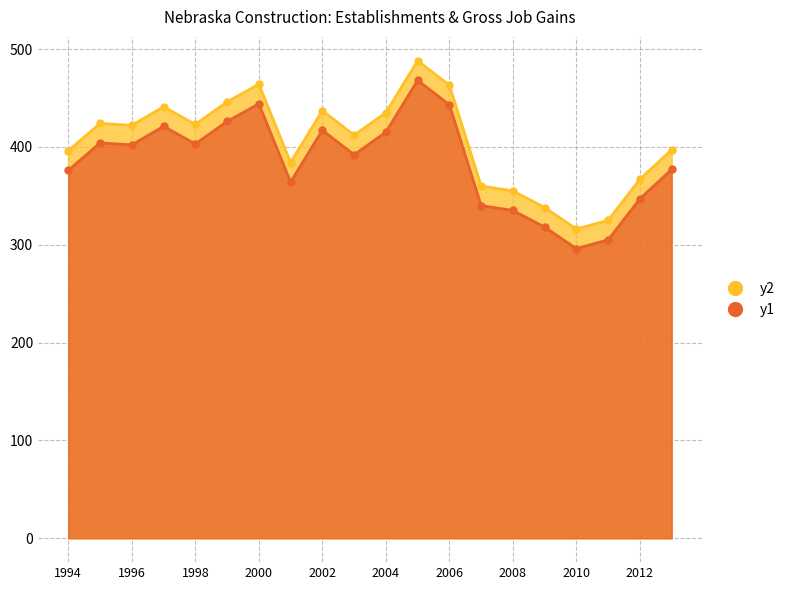

Reading right to left, transcribe all the data shown in this chart.

Total Establishments: 2013=397	2012=367	2011=325	2010=316	2009=338	2008=355	2007=360	2006=463	2005=488	2004=435	2003=412	2002=437	2001=384	2000=464	1999=446	1998=423	1997=441	1996=422	1995=424	1994=396
Gross Job Gains: 2013=377	2012=347	2011=305	2010=296	2009=318	2008=335	2007=340	2006=443	2005=468	2004=415	2003=392	2002=417	2001=364	2000=444	1999=426	1998=403	1997=421	1996=402	1995=404	1994=376